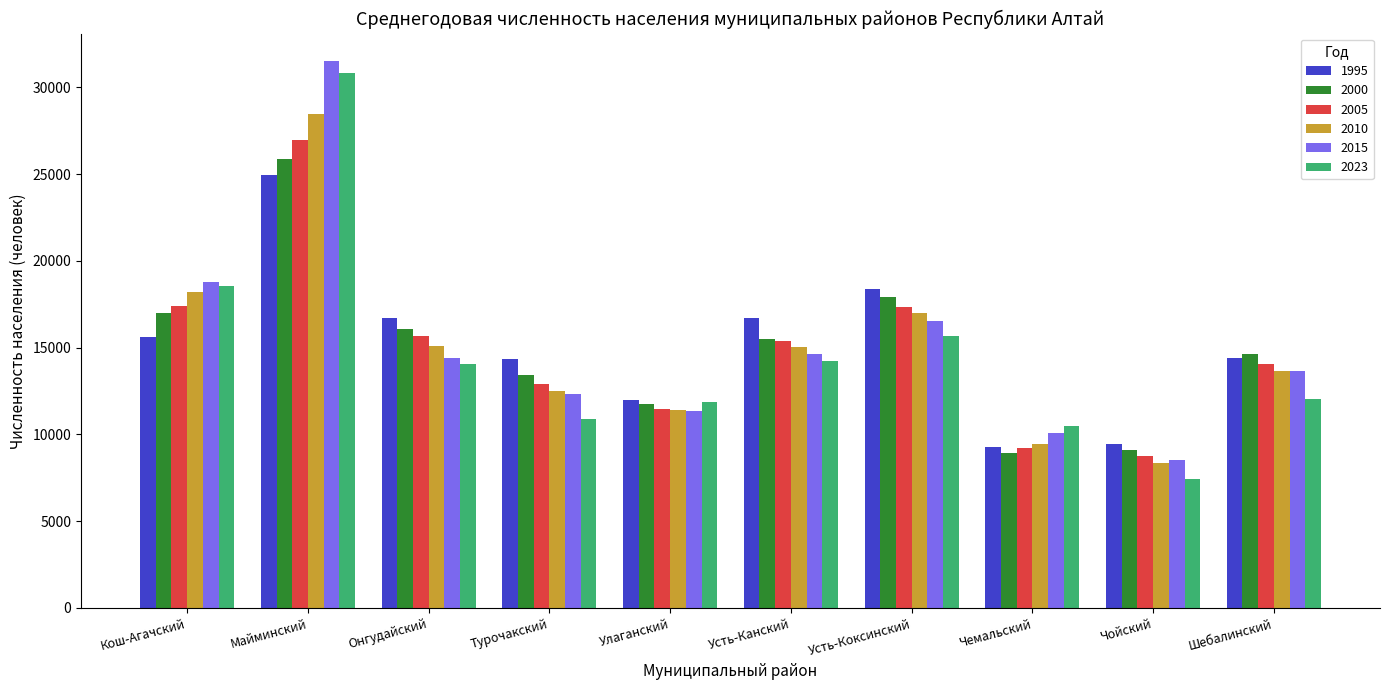

What is the total value across all series at Онгудайский?

91957